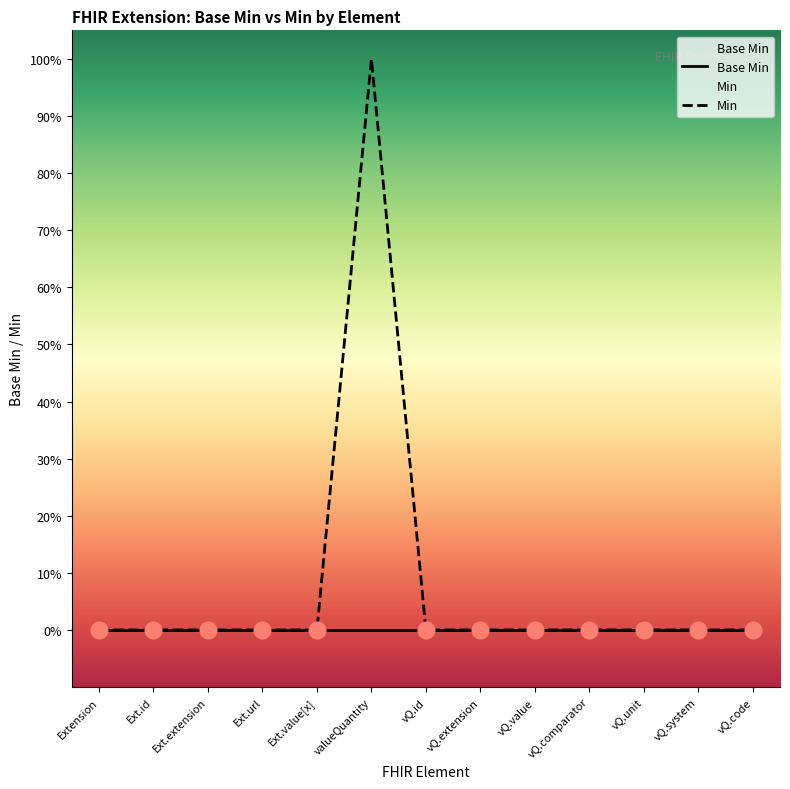

True or false: Base Min and Min intersect in this chart.

False